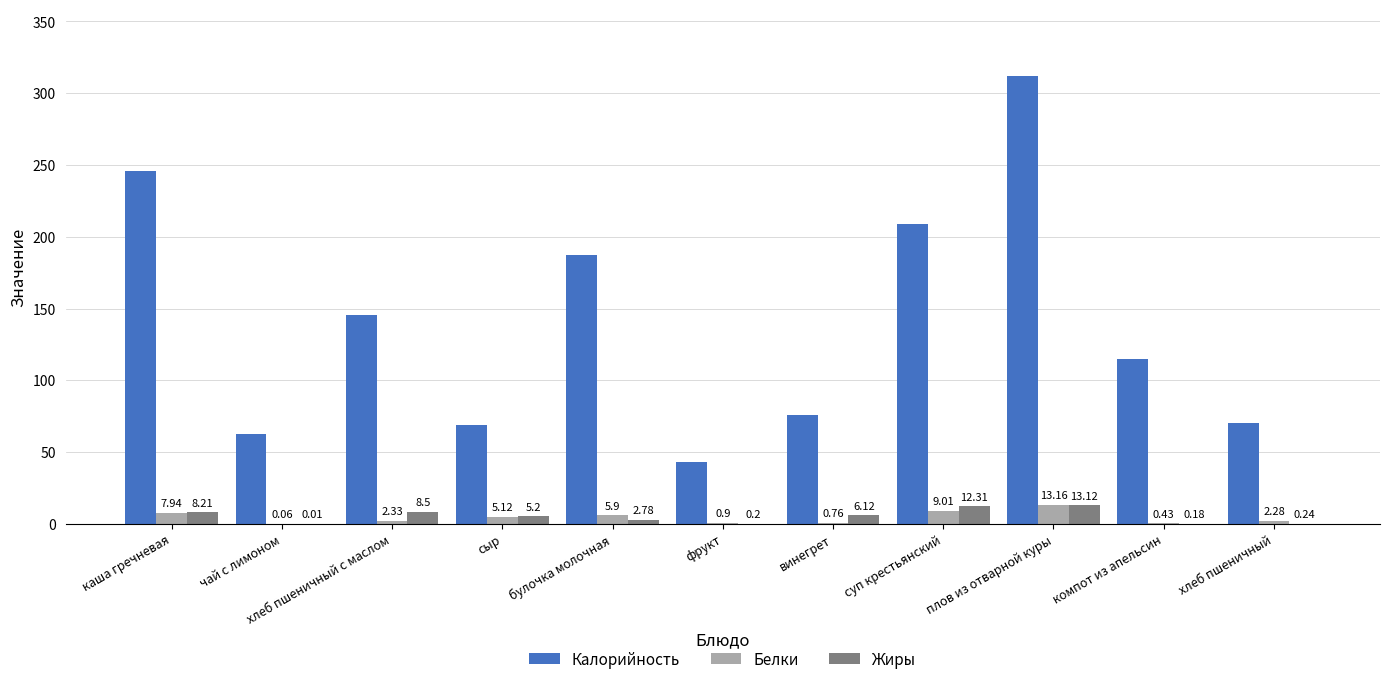

The value of Калорийность at сыр is 24.8. True or false?

False